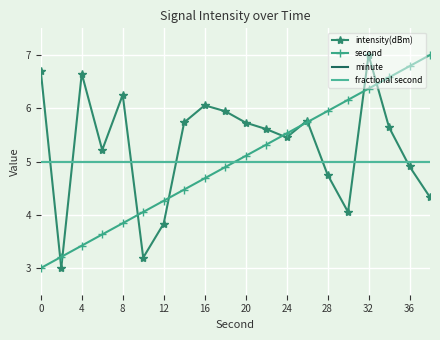

At which label does second first exceed 5?

20